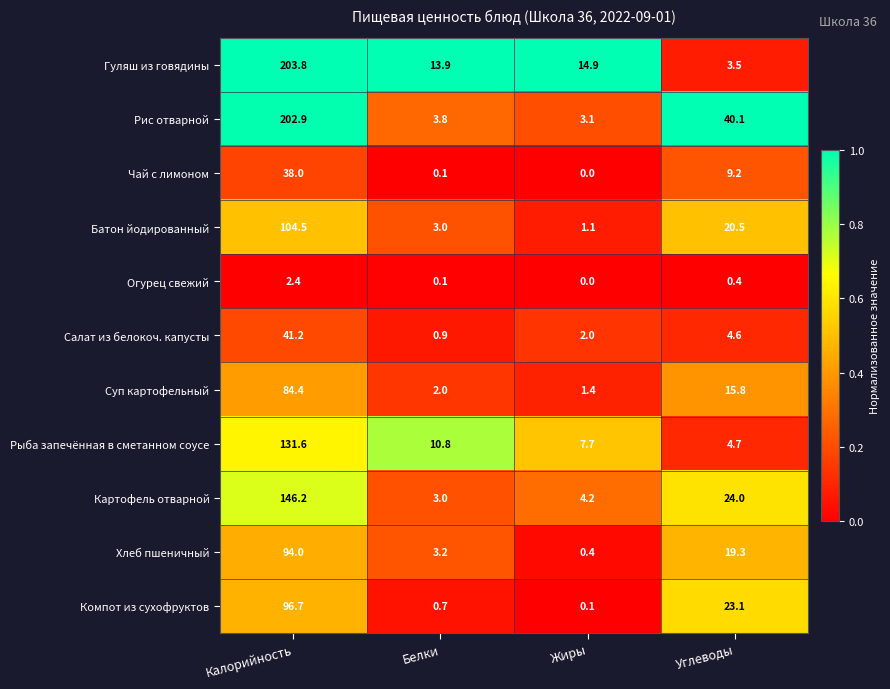

List the labels in order of Рыба запечённая в сметанном соусе value, smallest first.

Углеводы, Жиры, Белки, Калорийность